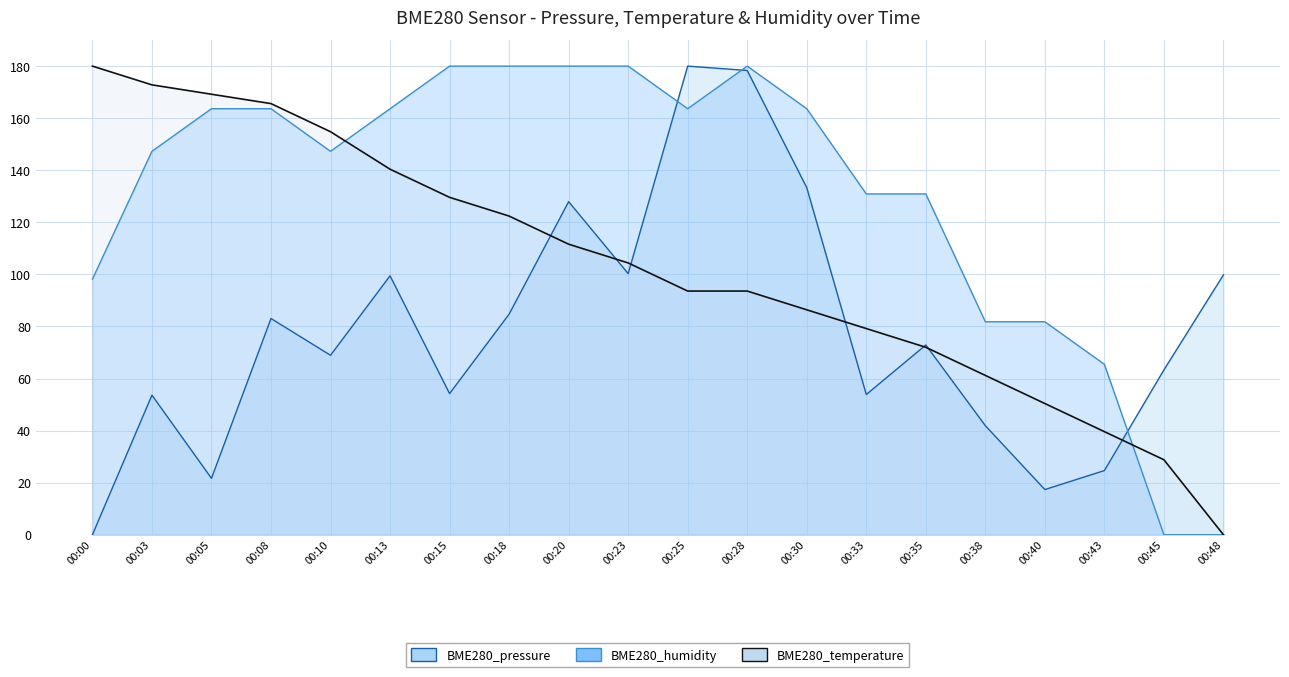

How many times do BME280_pressure and BME280_humidity cross each other?

3